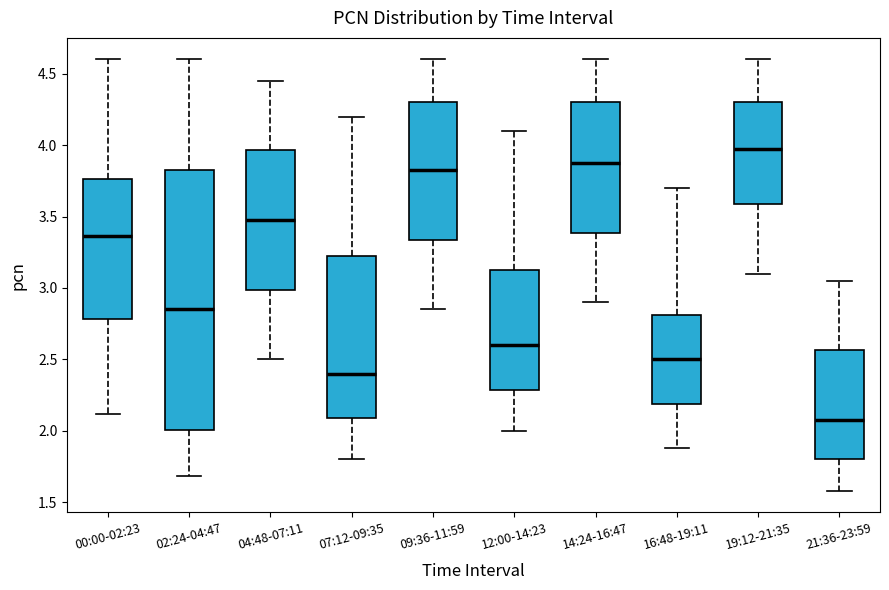

Reading left to right, read every box against the y-axis: the position of its median line, the range the box covers, and the ends of its whiskers. The values are not printed on the chart, so give them approximately, as read against the axis.

00:00-02:23: median 3.35, box 2.80 to 3.75, whiskers 2.10 to 4.60
02:24-04:47: median 2.85, box 2.00 to 3.85, whiskers 1.70 to 4.60
04:48-07:11: median 3.50, box 3.00 to 3.95, whiskers 2.50 to 4.45
07:12-09:35: median 2.40, box 2.10 to 3.25, whiskers 1.80 to 4.20
09:36-11:59: median 3.85, box 3.35 to 4.30, whiskers 2.85 to 4.60
12:00-14:23: median 2.60, box 2.30 to 3.15, whiskers 2.00 to 4.10
14:24-16:47: median 3.90, box 3.40 to 4.30, whiskers 2.90 to 4.60
16:48-19:11: median 2.50, box 2.20 to 2.80, whiskers 1.90 to 3.70
19:12-21:35: median 4.00, box 3.60 to 4.30, whiskers 3.10 to 4.60
21:36-23:59: median 2.10, box 1.80 to 2.55, whiskers 1.60 to 3.05